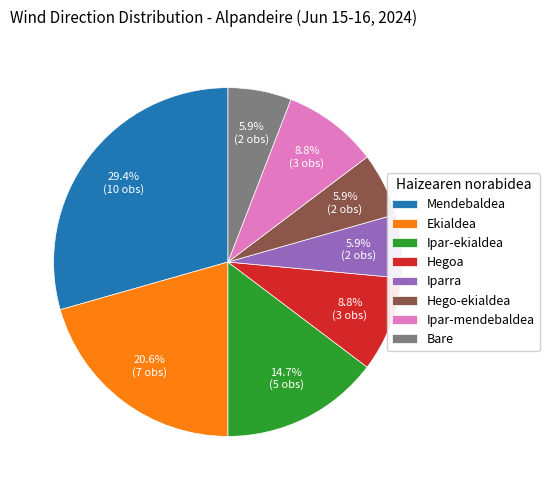

To the nearest percent, what is the combined percentage of Ekialdea and Bare?

26%